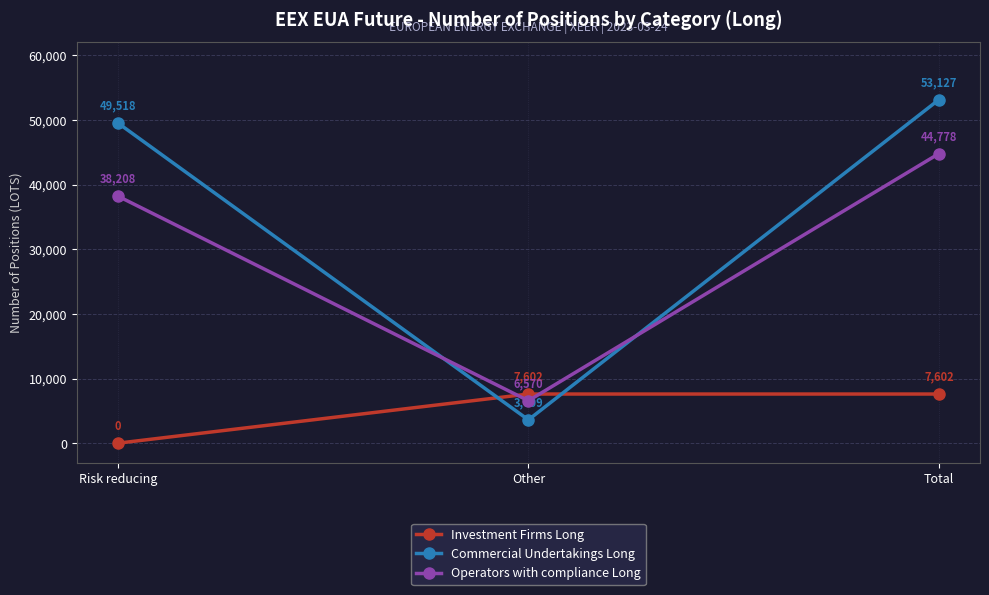

At which category is the sum across all series the highest?

Total